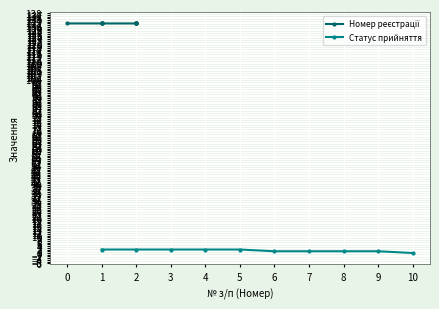

Is it true that Статус прийняття equals 0 at 10?

True